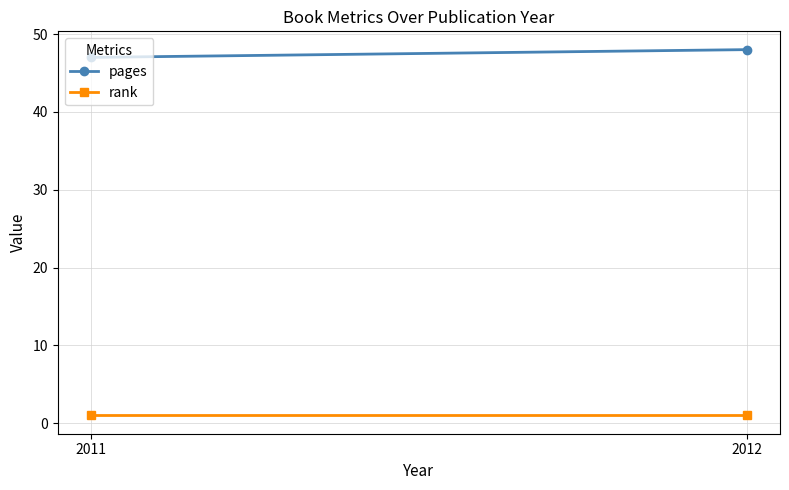

What is the sum of the pages values at 2011 and 2012?

95